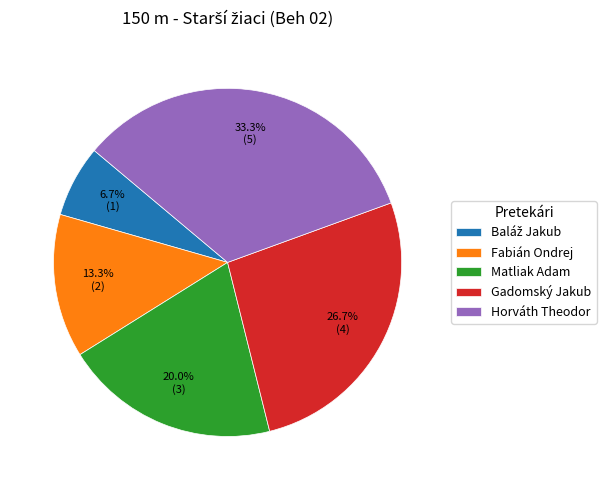

How much of the chart is everything except Gadomský Jakub?

73.3%